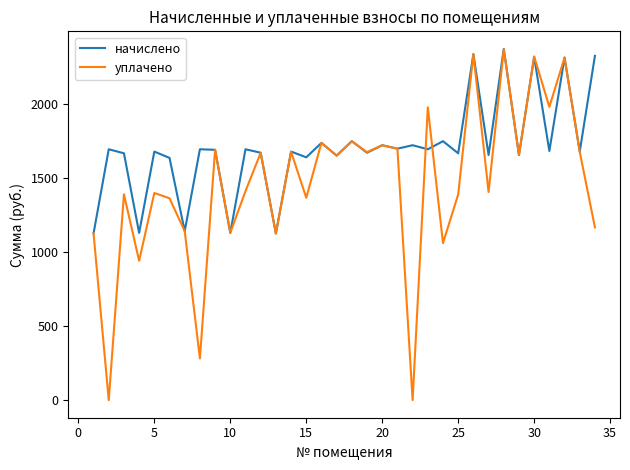

Which series has the widest spread of values?

уплачено